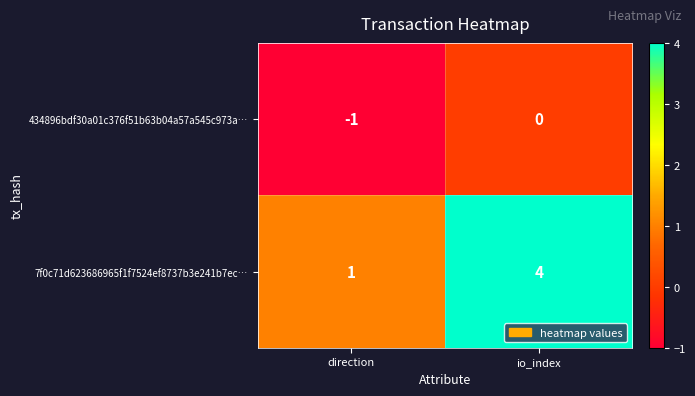

What is the sum of all 7f0c71d623686965f1f7524ef8737b3e241b7ec… values?

5